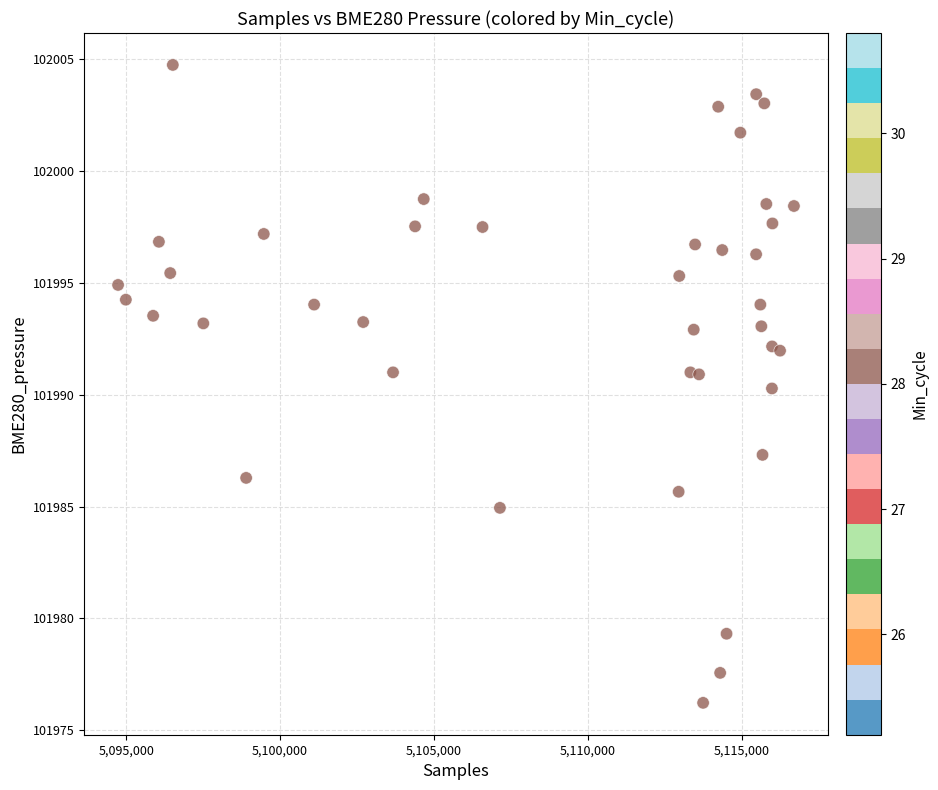

What is the range of Y values (max minus min)?

28.5